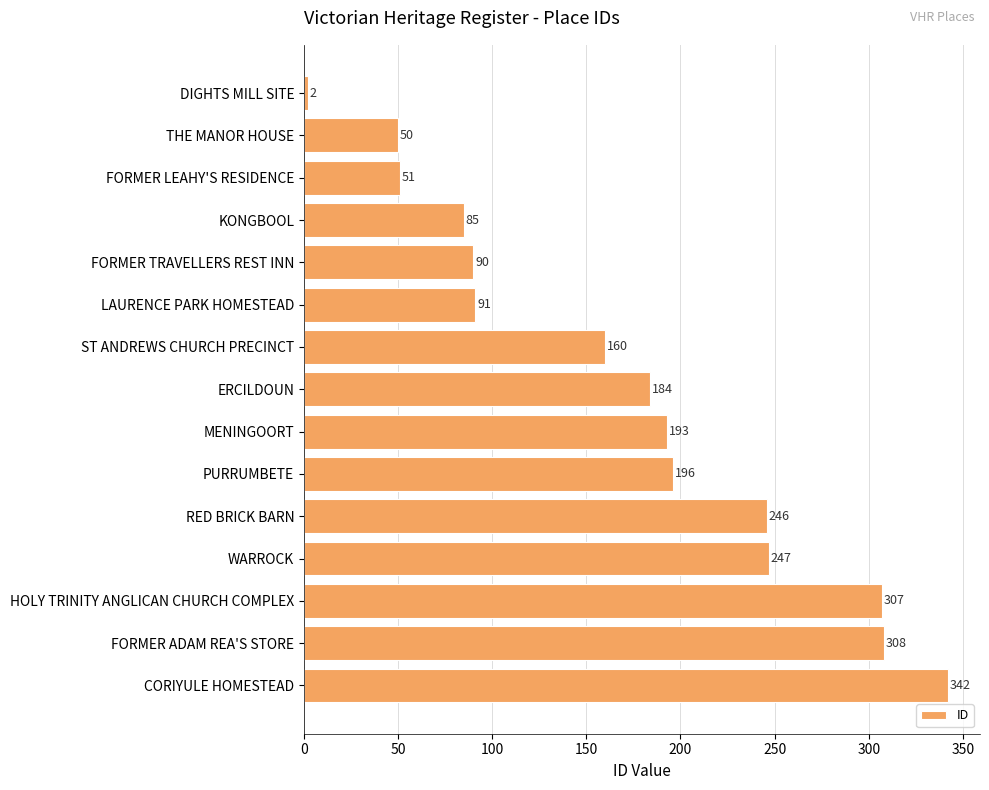

Reading top to bottom, list all the values displayed in this chart.

DIGHTS MILL SITE=2	THE MANOR HOUSE=50	FORMER LEAHY'S RESIDENCE=51	KONGBOOL=85	FORMER TRAVELLERS REST INN=90	LAURENCE PARK HOMESTEAD=91	ST ANDREWS CHURCH PRECINCT=160	ERCILDOUN=184	MENINGOORT=193	PURRUMBETE=196	RED BRICK BARN=246	WARROCK=247	HOLY TRINITY ANGLICAN CHURCH COMPLEX=307	FORMER ADAM REA'S STORE=308	CORIYULE HOMESTEAD=342